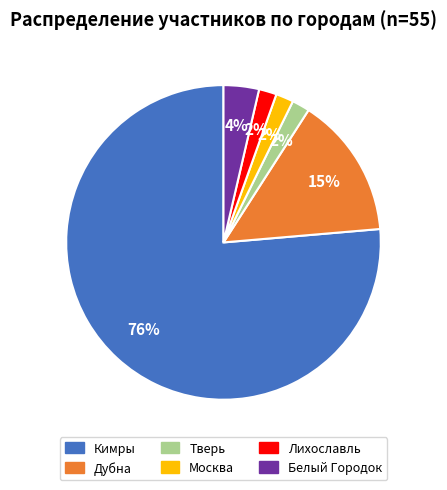

To the nearest percent, what is the average slice percentage?

17%